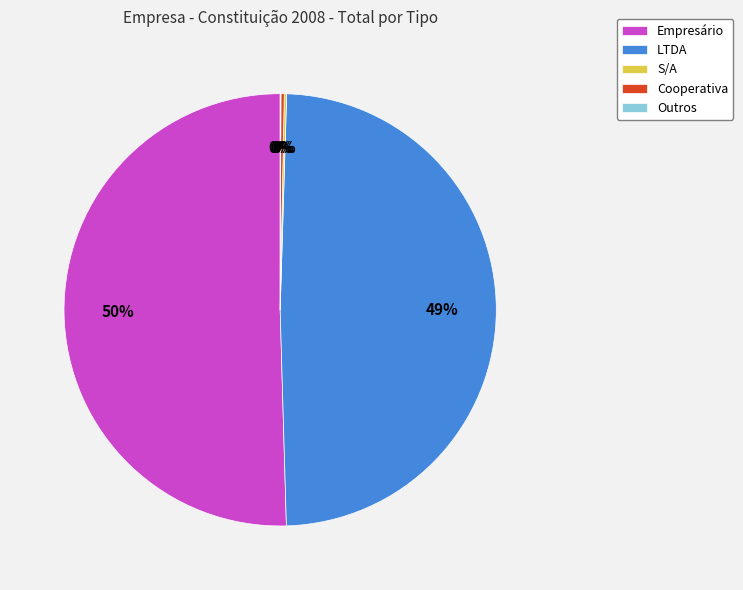

Which slice is the largest?

Empresário